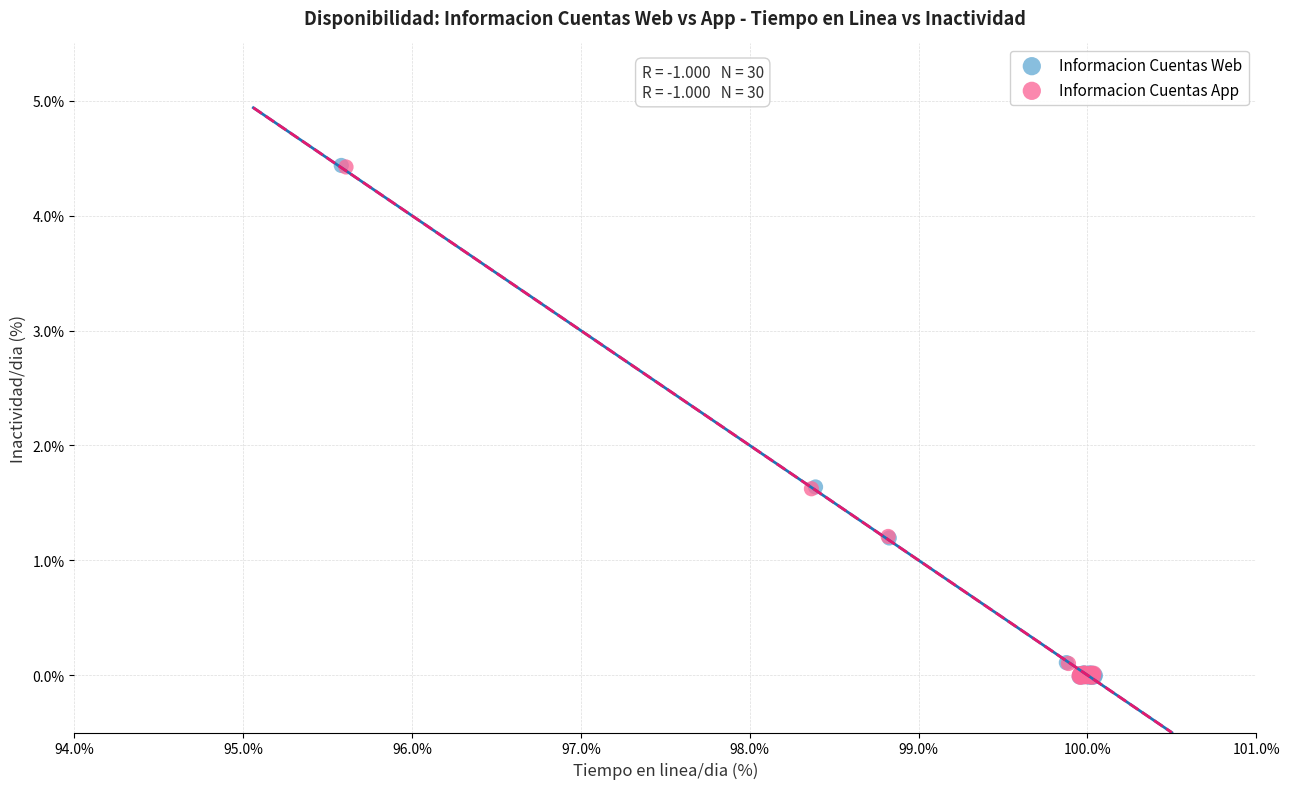

Which series has the largest Y range (max minus min)?

Informacion Cuentas Web